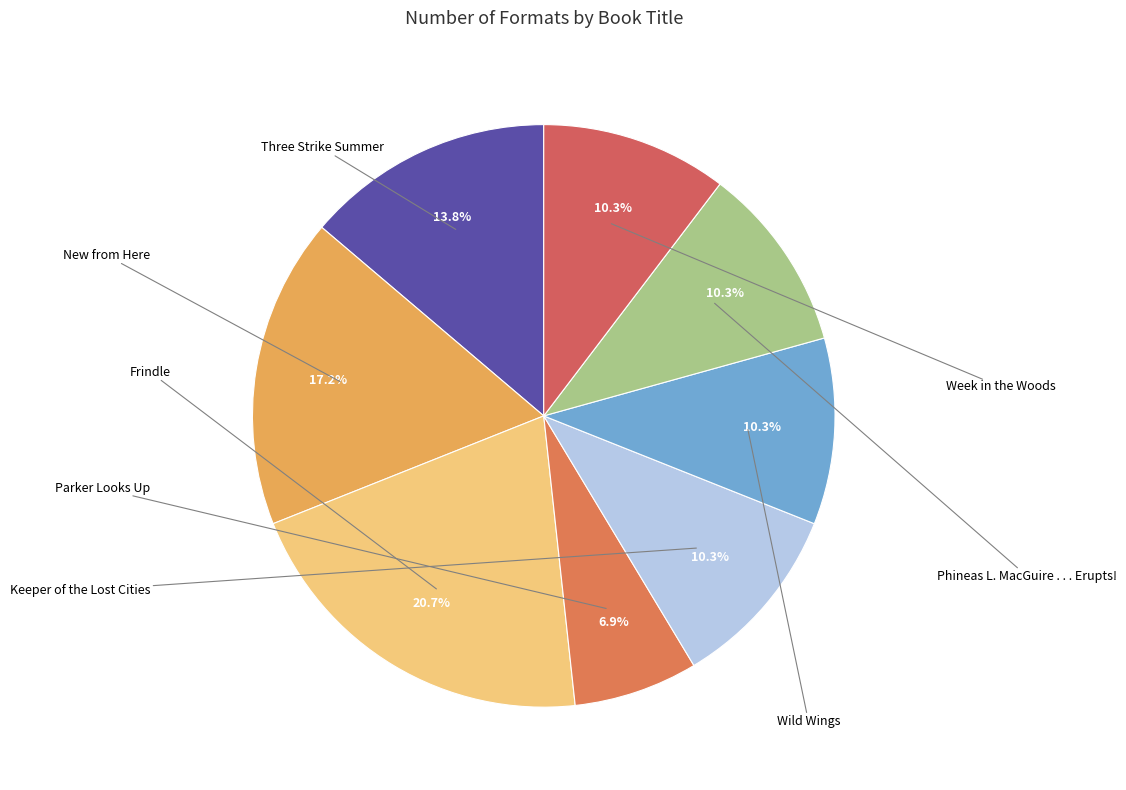

How many slices are in this pie chart?

8